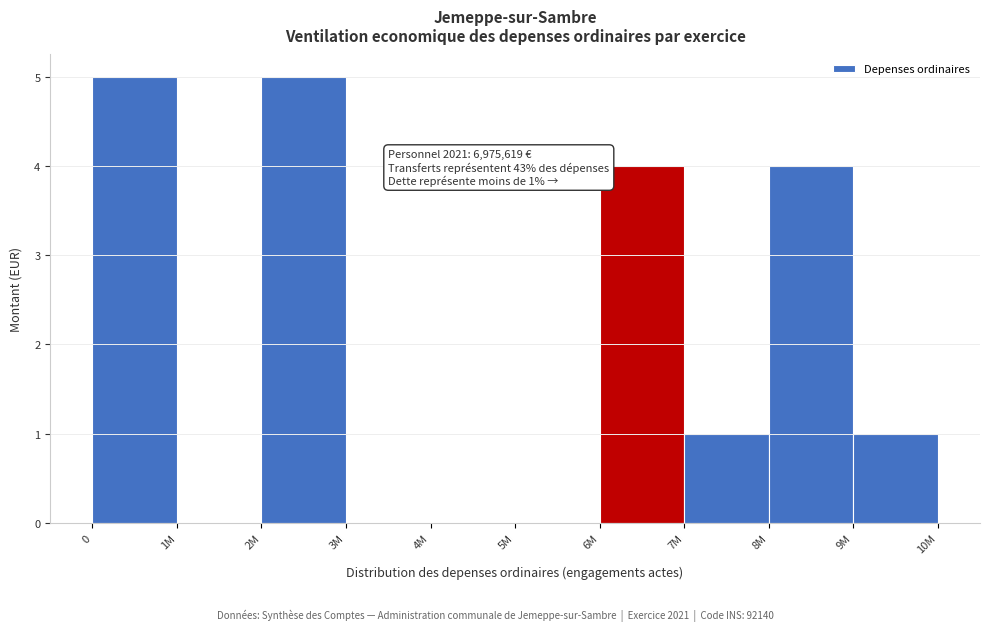

Reading left to right, list all the values displayed in this chart.

0=5	1M=0	2M=5	3M=0	4M=0	5M=0	6M=4	7M=1	8M=4	9M=1